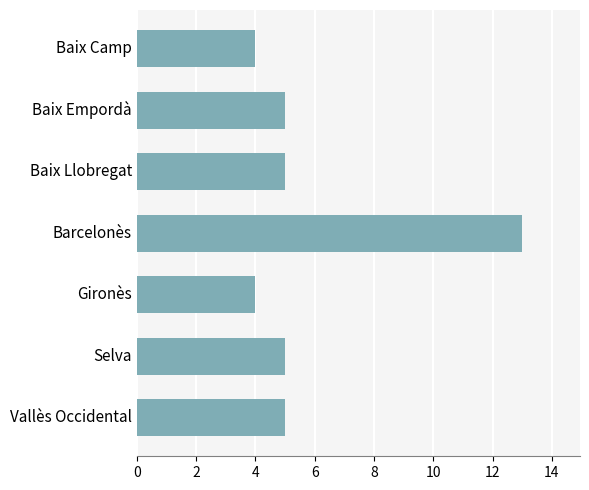

What is the label of the 3rd bar from the bottom?

Gironès